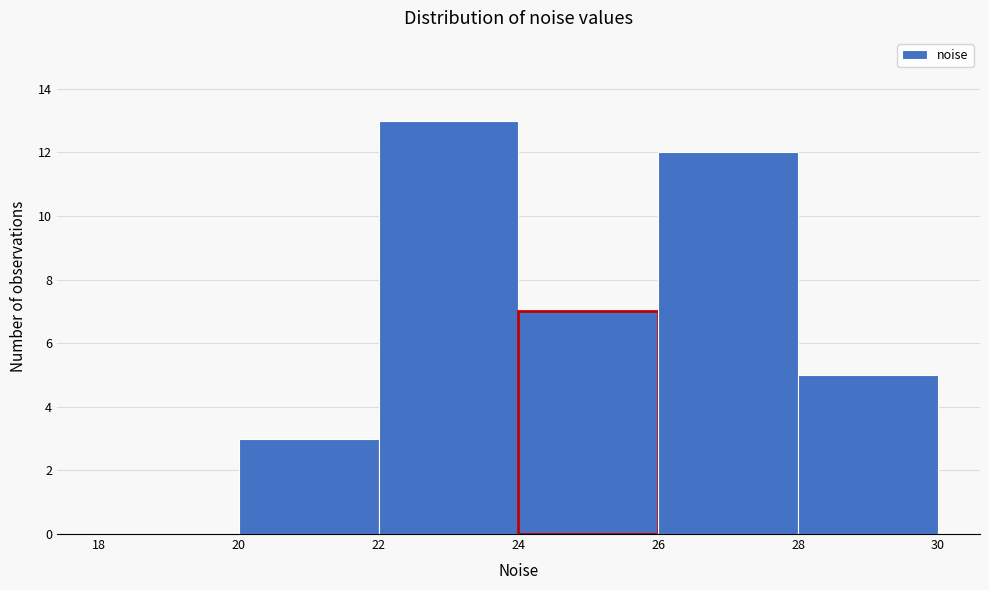

What is the height of the bar covering 24 to 26 on the x-axis? The values are not printed on the chart, so give them approximately, as read against the axis.

7